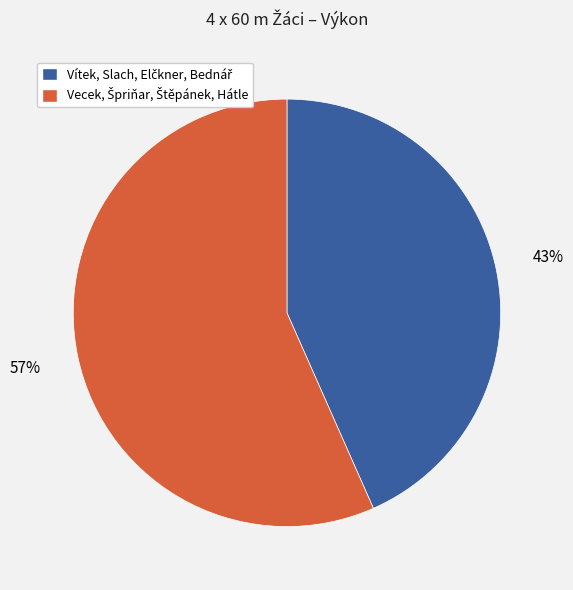

To the nearest percent, what is the average slice percentage?

50%